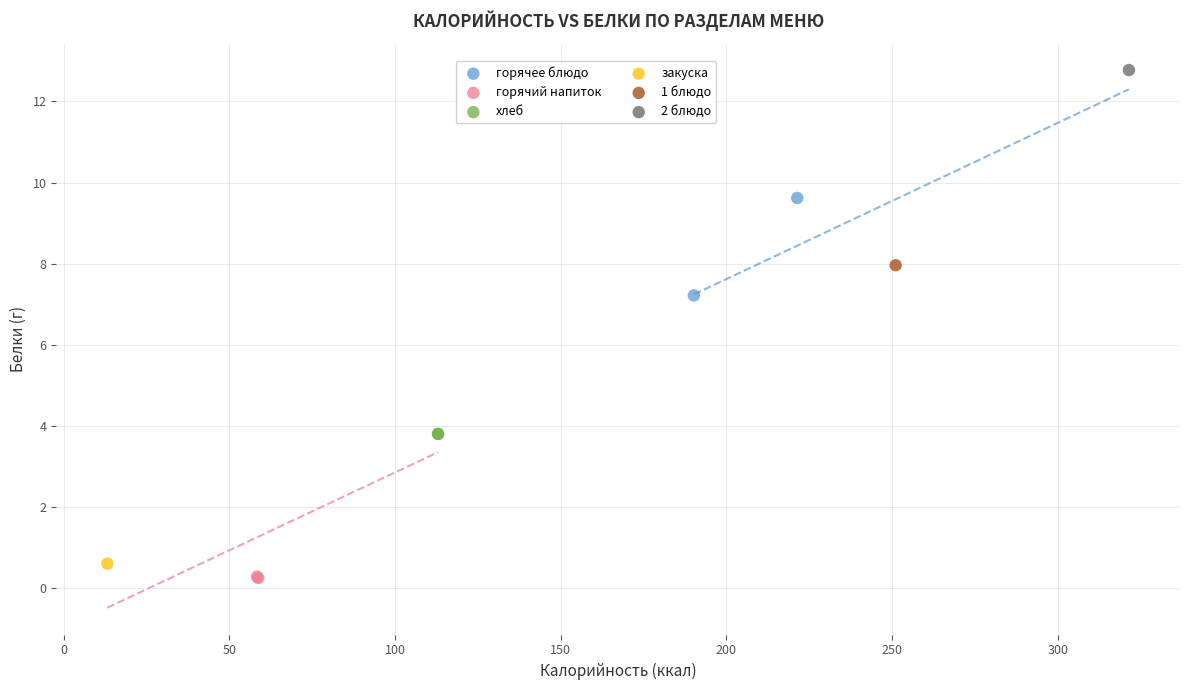

Which series reaches the minimum Y coordinate?

горячий напиток